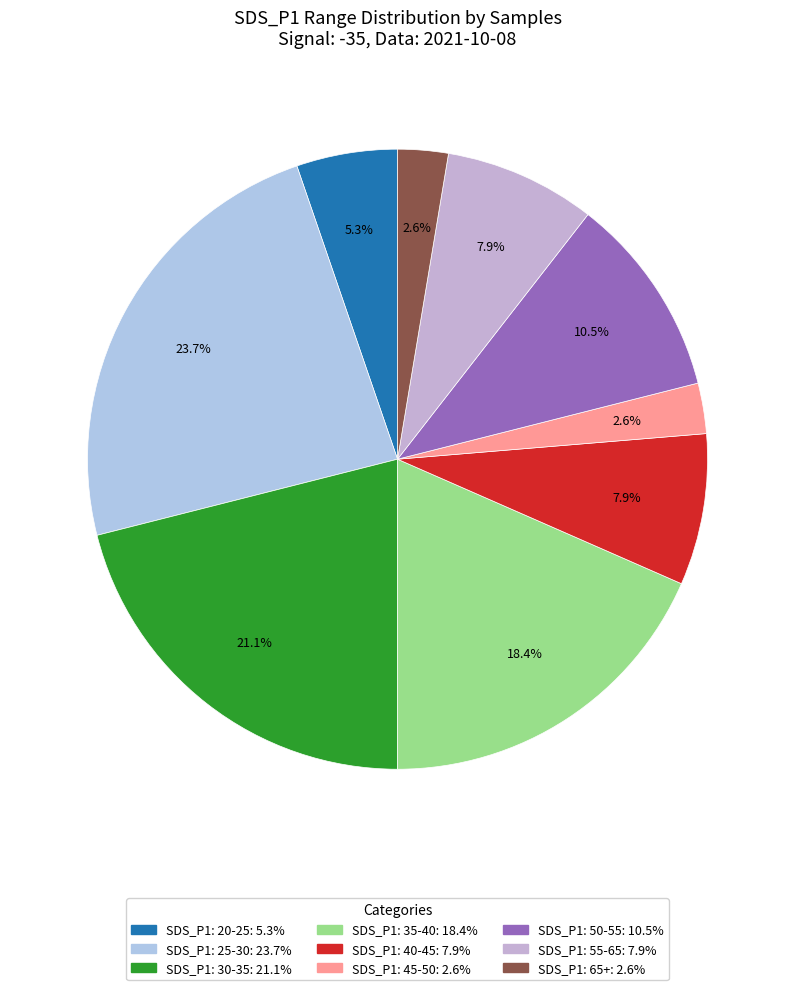

Count the number of slices in the pie.

9